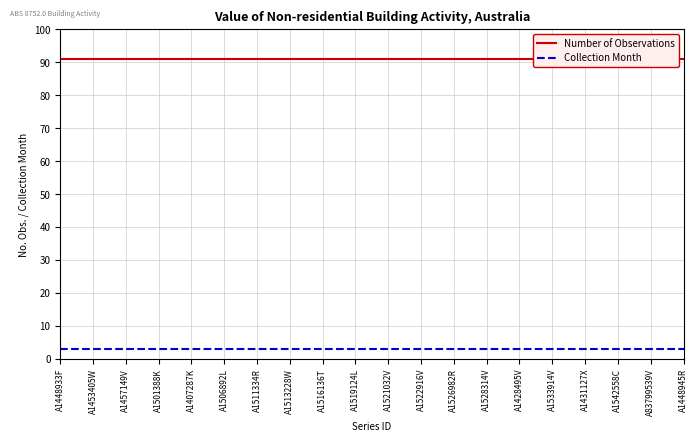

Reading left to right, extract all data points from this chart.

Number of Observations: A1448933F=91	A1453405W=91	A1457149V=91	A1501388K=91	A1407287K=91	A1506892L=91	A1511334R=91	A1513228W=91	A1516136T=91	A1519124L=91	A1521032V=91	A1522916V=91	A1526982R=91	A1528314V=91	A1428495V=91	A1533914V=91	A1431127X=91	A1542558C=91	A83799539V=91	A1448945R=91
Collection Month: A1448933F=3	A1453405W=3	A1457149V=3	A1501388K=3	A1407287K=3	A1506892L=3	A1511334R=3	A1513228W=3	A1516136T=3	A1519124L=3	A1521032V=3	A1522916V=3	A1526982R=3	A1528314V=3	A1428495V=3	A1533914V=3	A1431127X=3	A1542558C=3	A83799539V=3	A1448945R=3